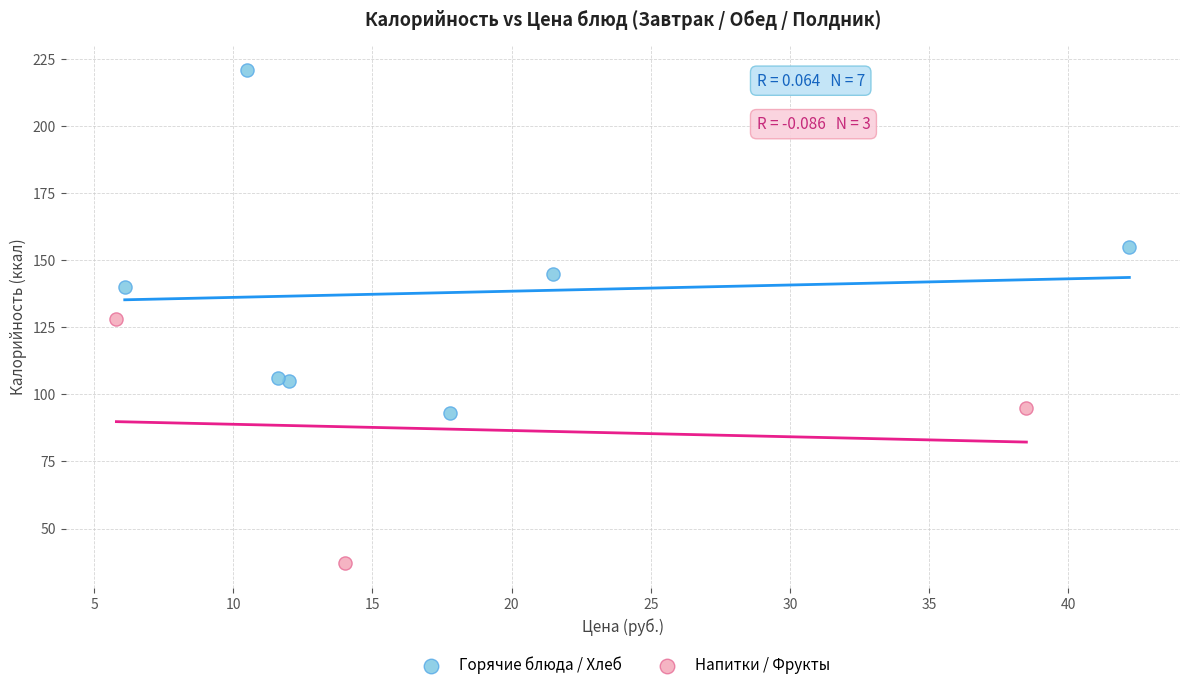

Which series contains the lowest Y value?

Напитки / Фрукты